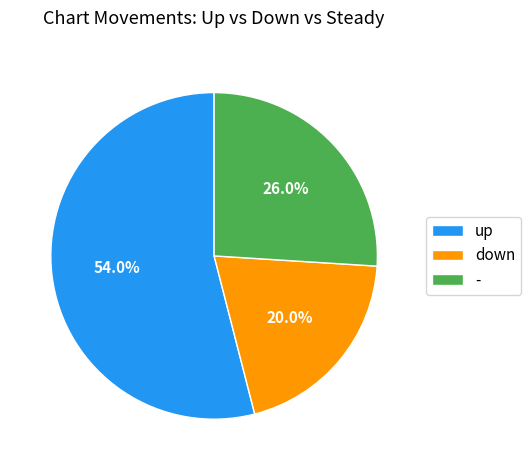

Is it true that down is 29% of the pie?

False